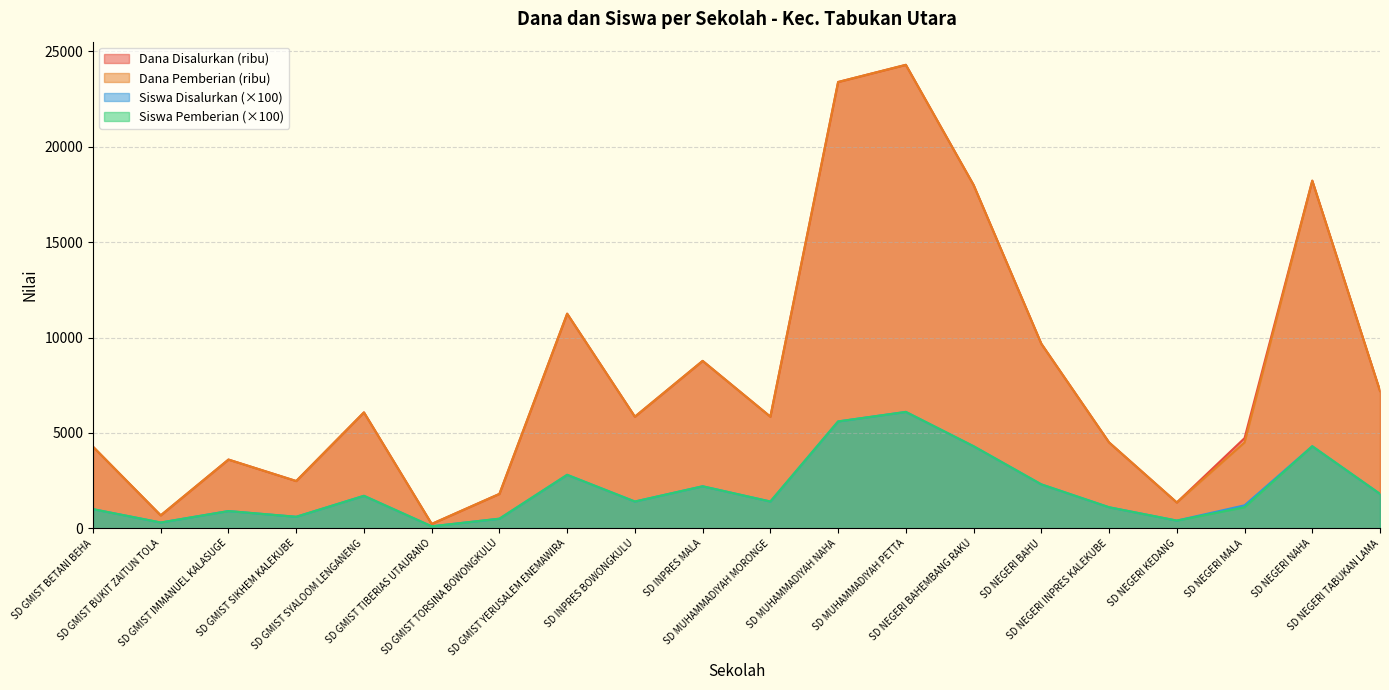

True or false: Dana Pemberian and Siswa Disalurkan cross at least once.

False